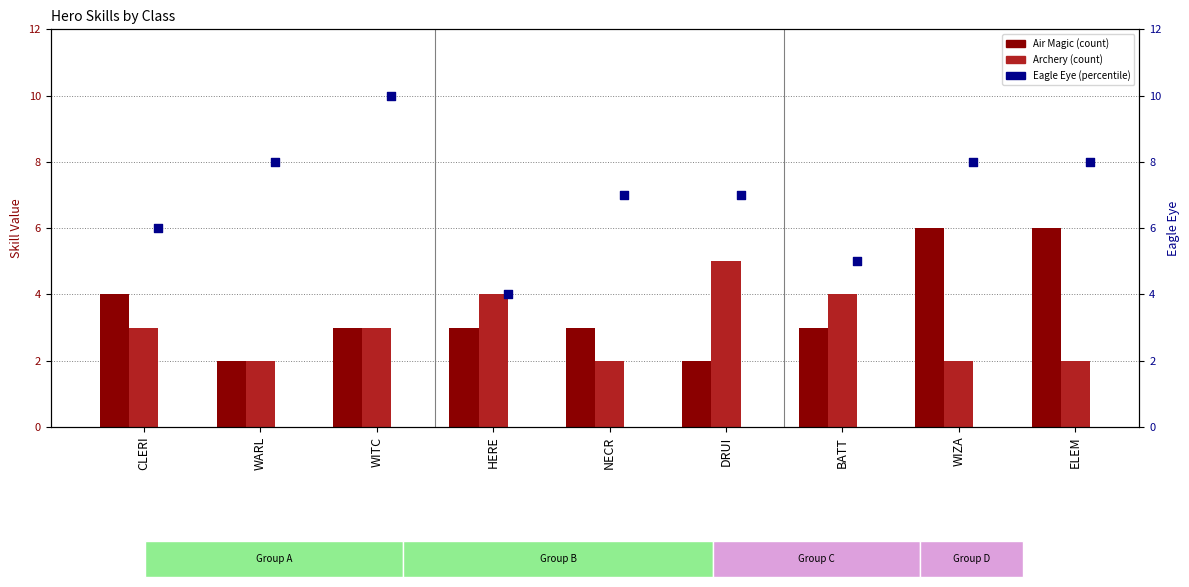

Which series reaches the maximum Y coordinate?

Eagle Eye